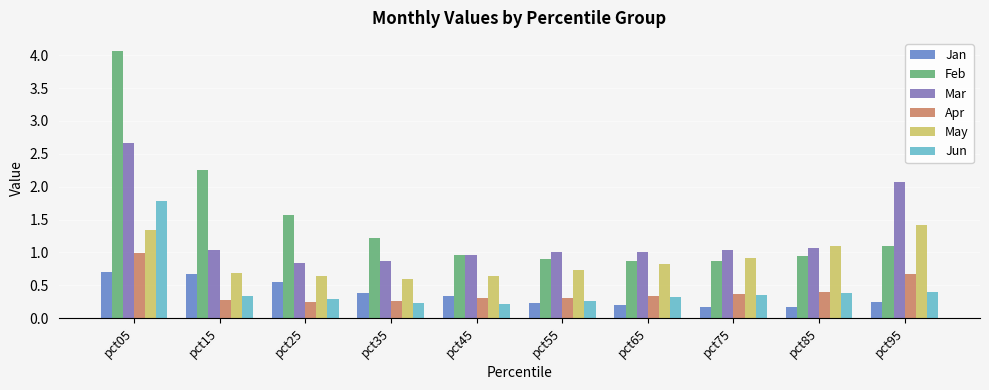

How many groups of bars are there?

10